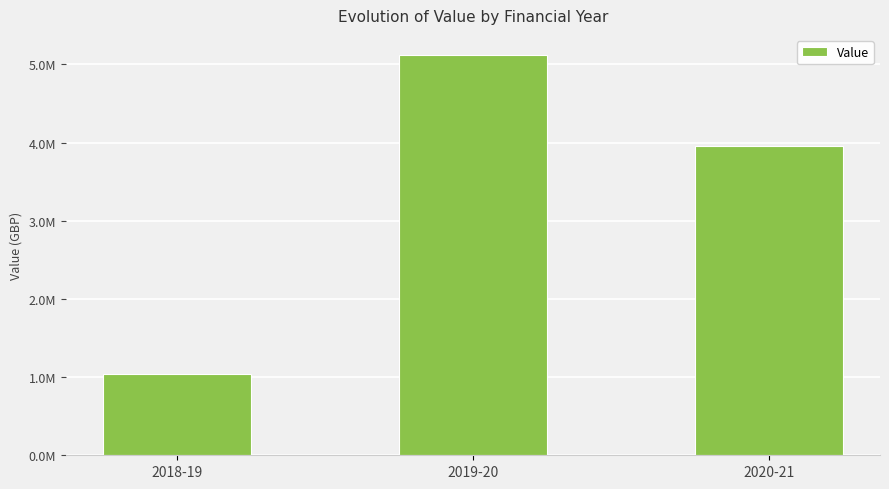

Reading left to right, extract all data points from this chart.

1040017	5122361	3957855